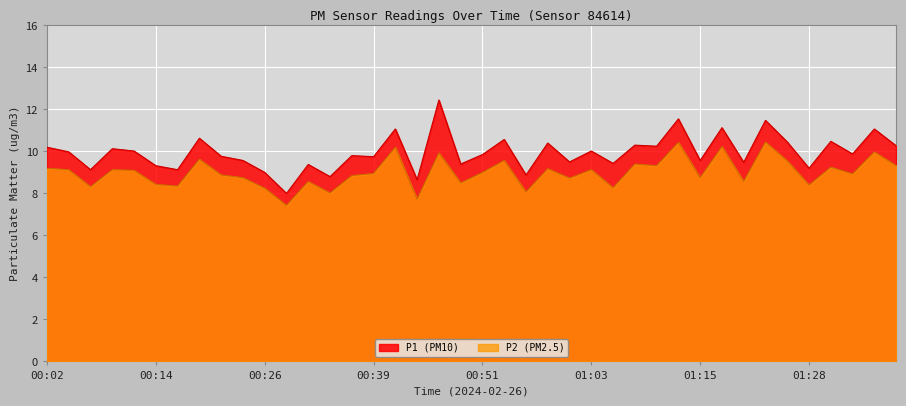

At which label is P1 closest to 10?

00:04